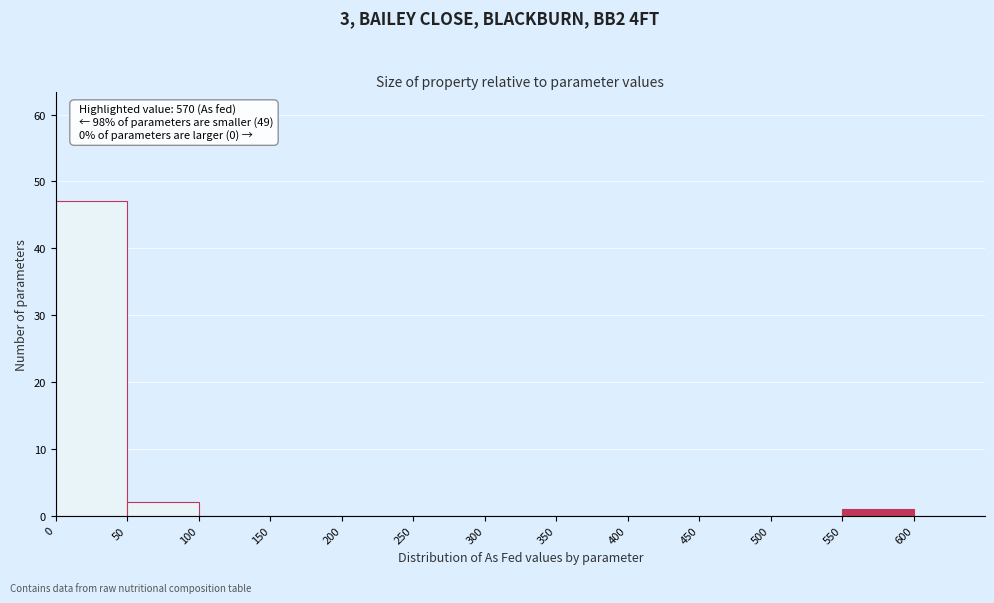

Over which range of the x-axis is the bar tallest?

0 to 50